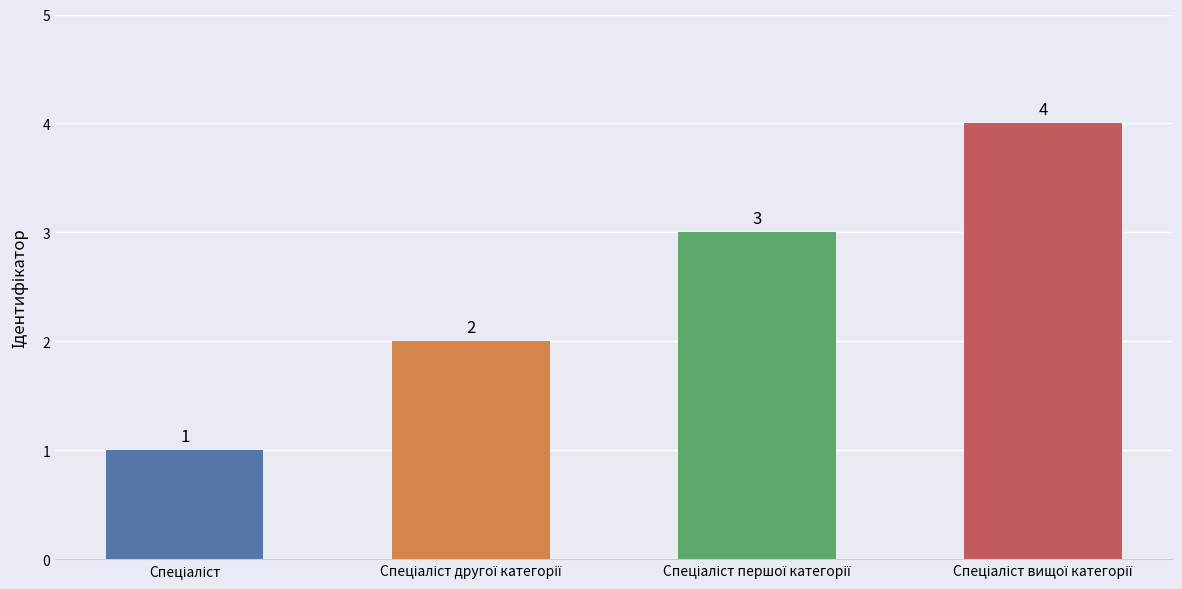

What is the value of the 4th bar from the left?

4